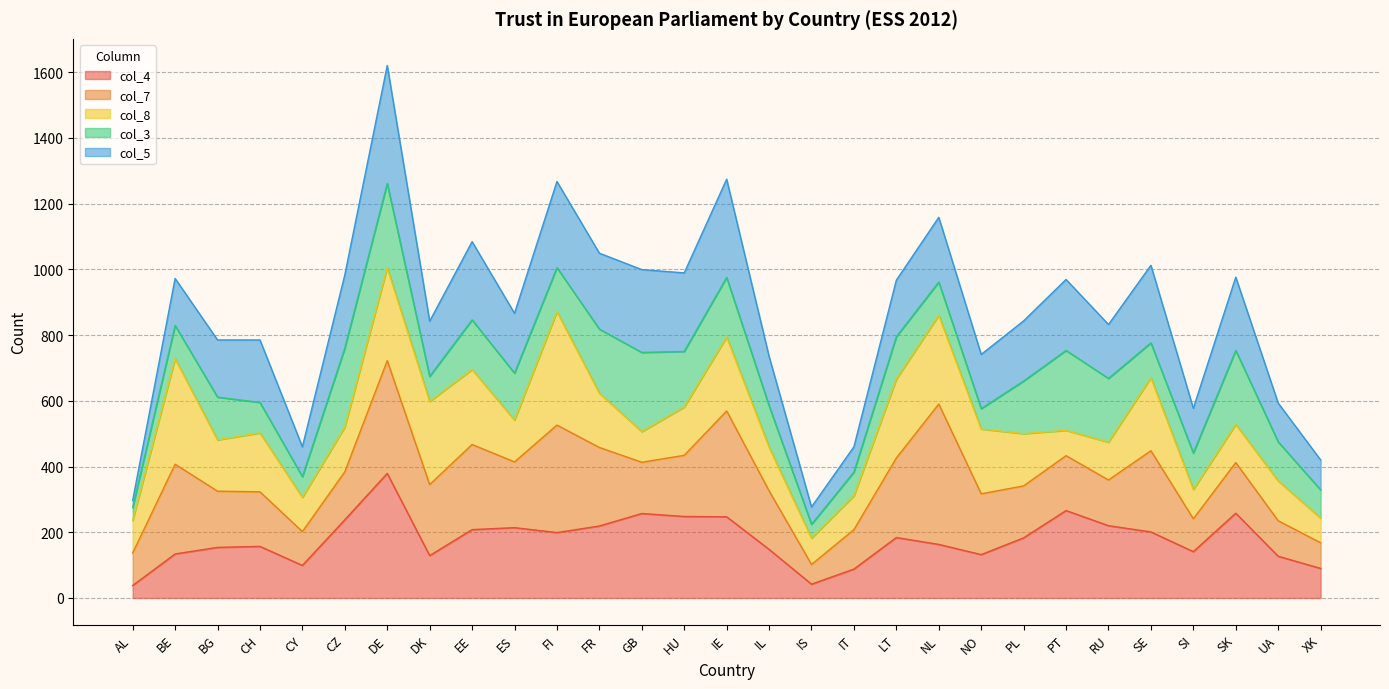

Is it true that col_15 equals 1548 at BG?

False